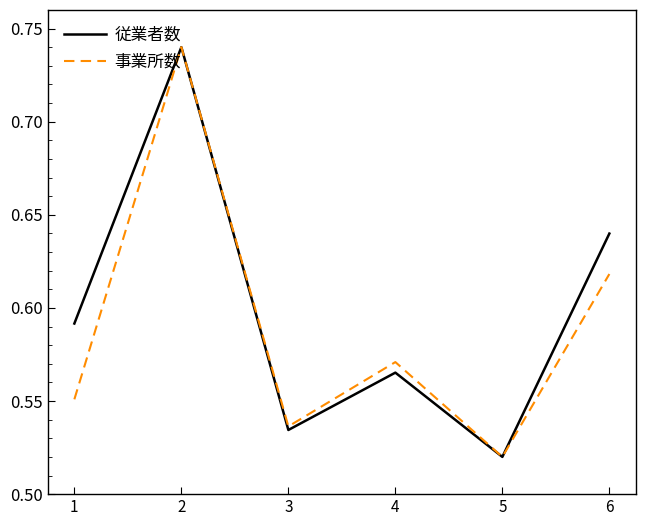

How many interior local peaks does the 従業者数 series have?

2